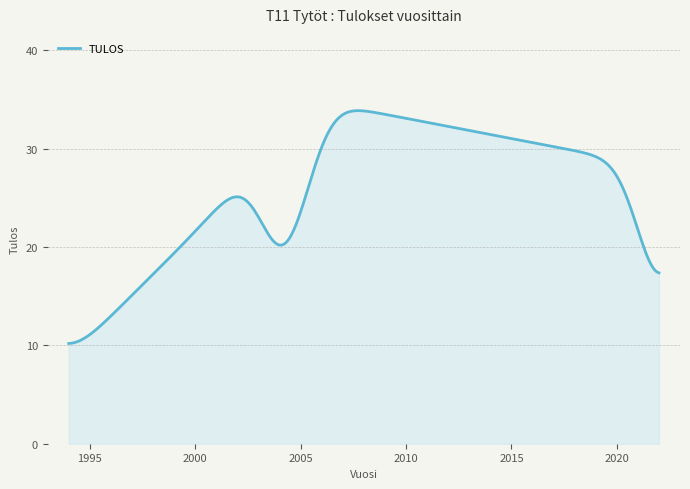

What is the difference between the maximum and minimum values?

23.7